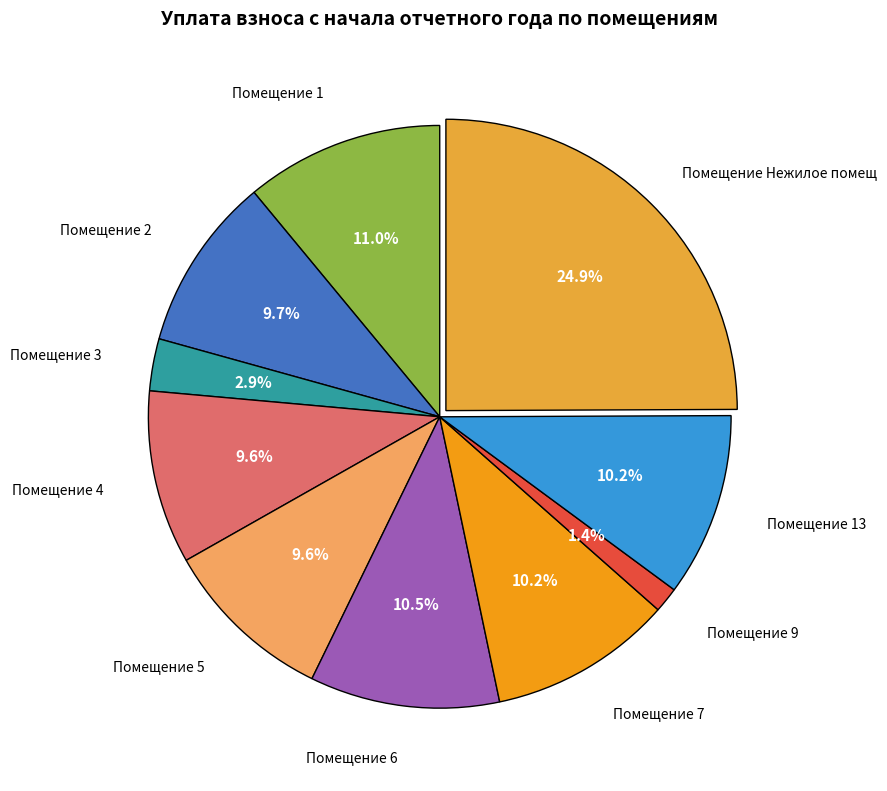

Is there any slice that represents more than half of the pie?

No